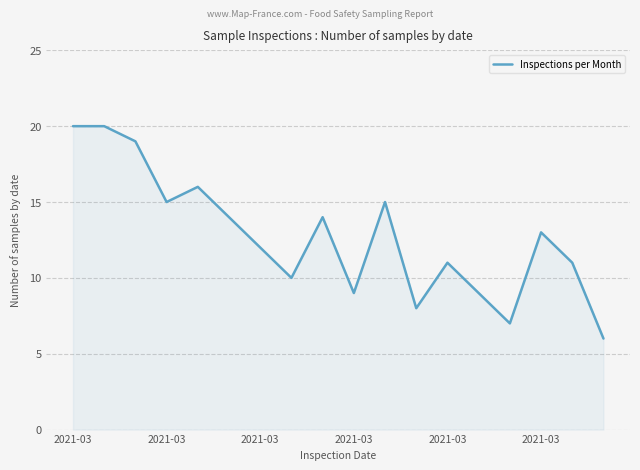

What is the maximum value shown in the chart?

20